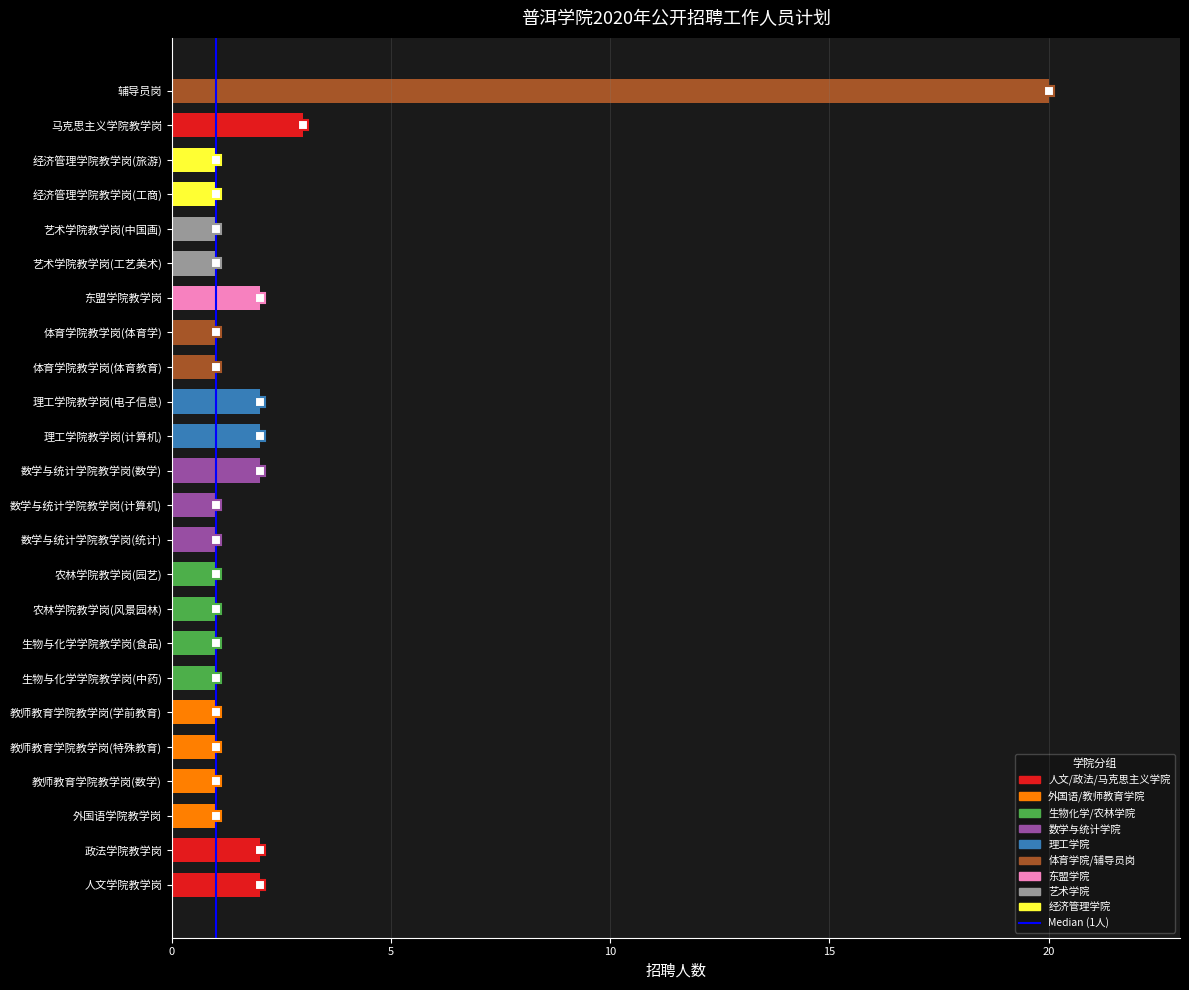

Where is the data nearest to the value 10?

马克思主义学院教学岗